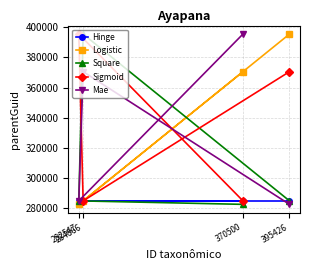

How many values in the Mae series exceed 370500?

1